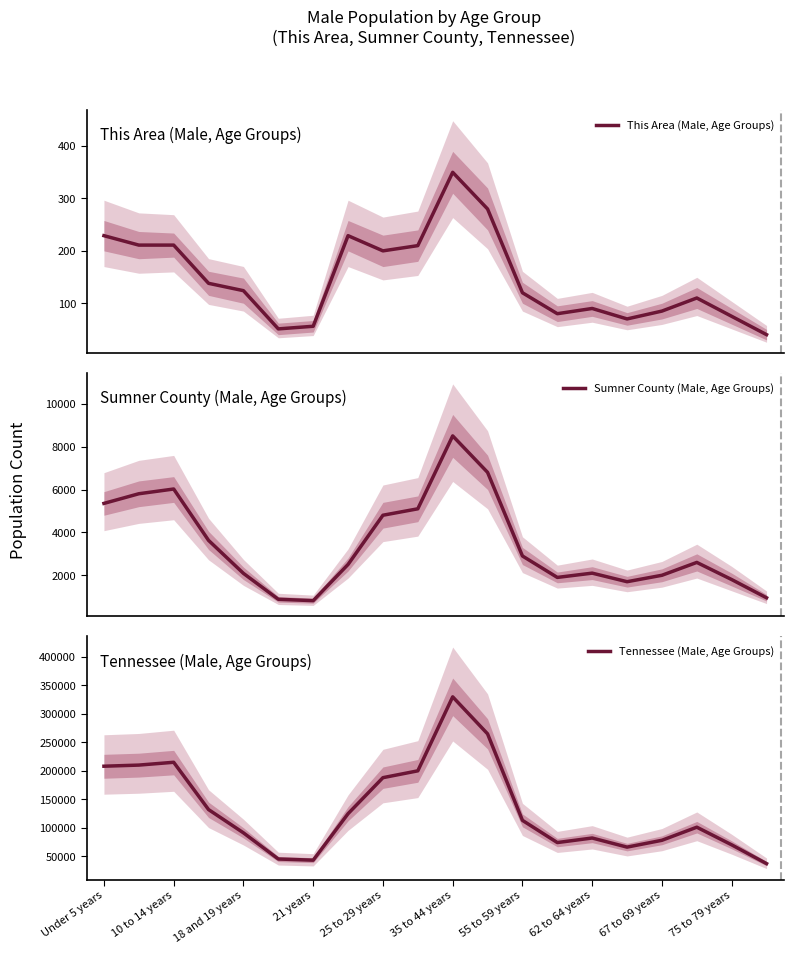

At 11, list the series in order from smallest to largest.

This Area (Male, Age Groups), Sumner County (Male, Age Groups), Tennessee (Male, Age Groups)